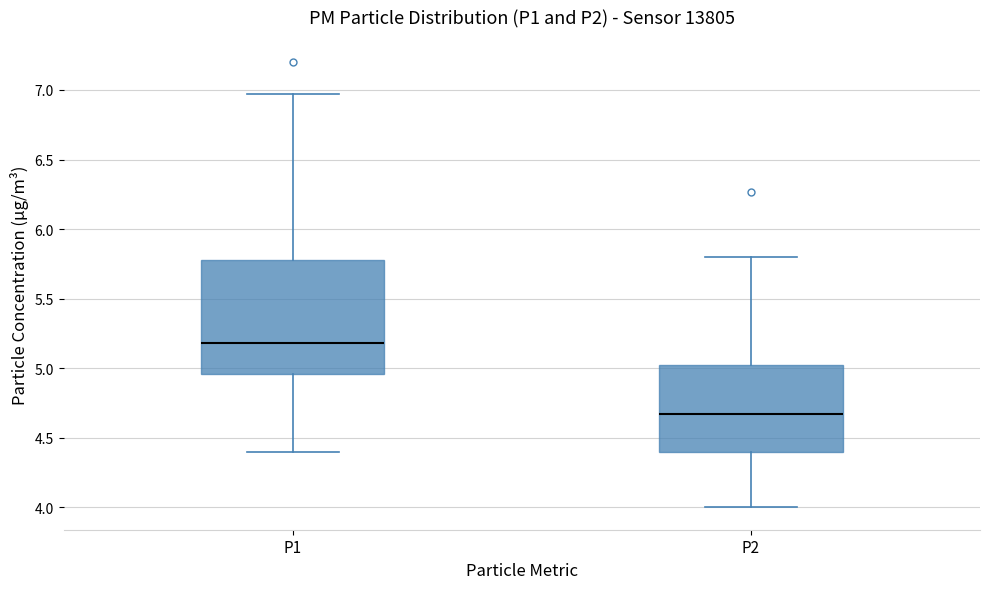

Reading left to right, transcribe this box plot: for each box, give where its median line is, the range the box spans, and where its two whiskers end, as read against the y-axis. The values are not printed on the chart, so give them approximately, as read against the axis.

P1: median 5.20, box 4.95 to 5.80, whiskers 4.40 to 6.95
P2: median 4.65, box 4.40 to 5.05, whiskers 4.00 to 5.80